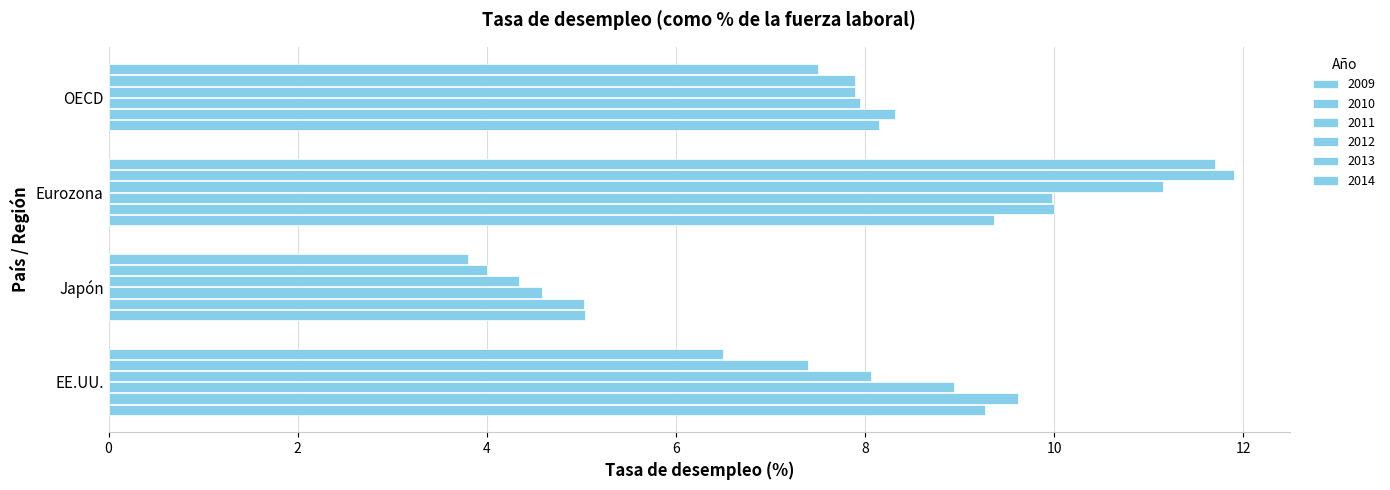

What is the smallest value displayed?

3.8